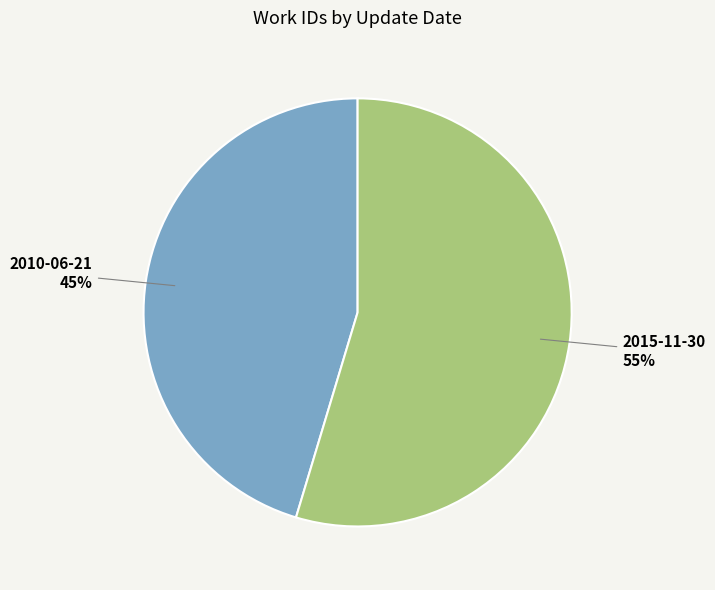

To the nearest percent, what is the average slice percentage?

50%